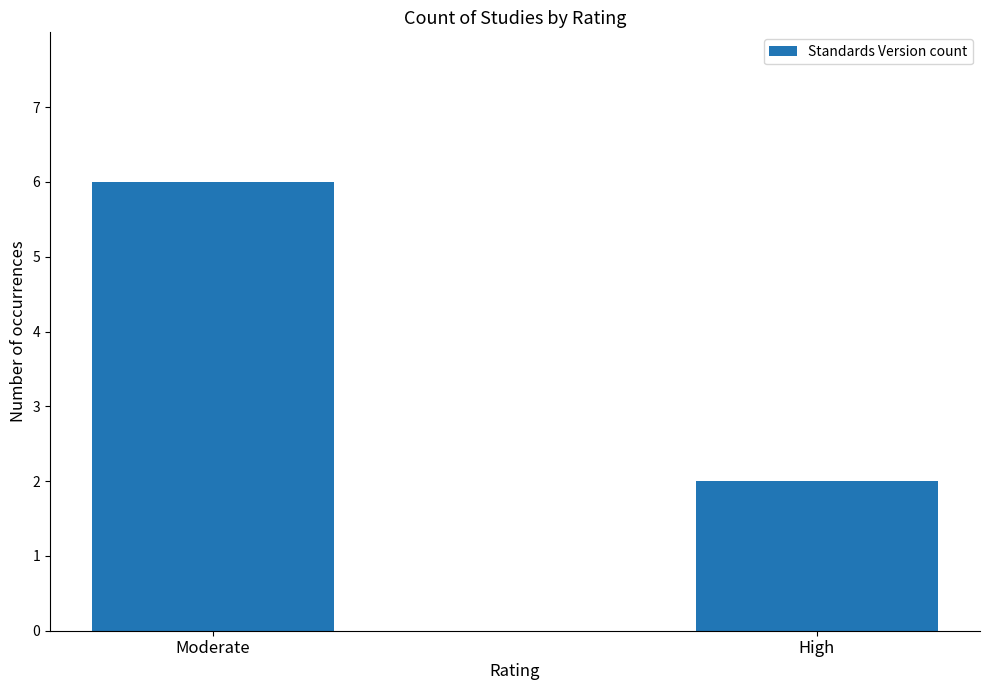

What is the maximum value shown in the chart?

6